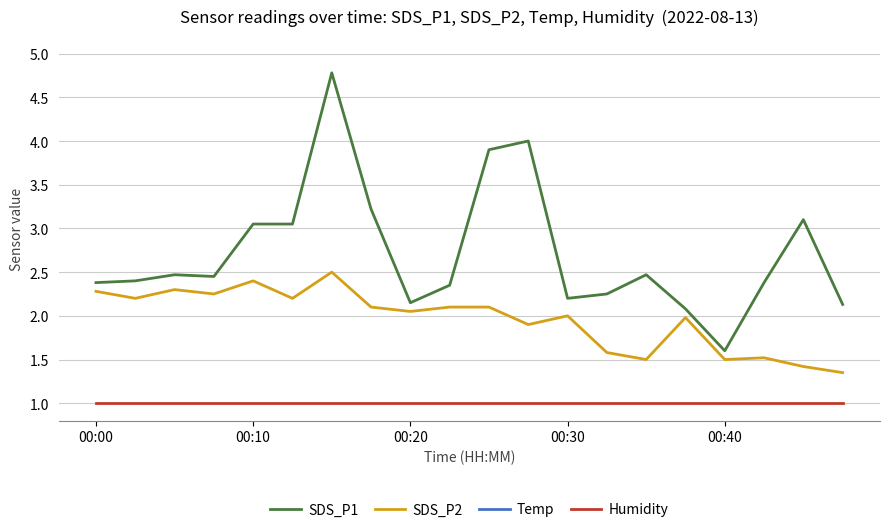

How many data points does each series have?

20